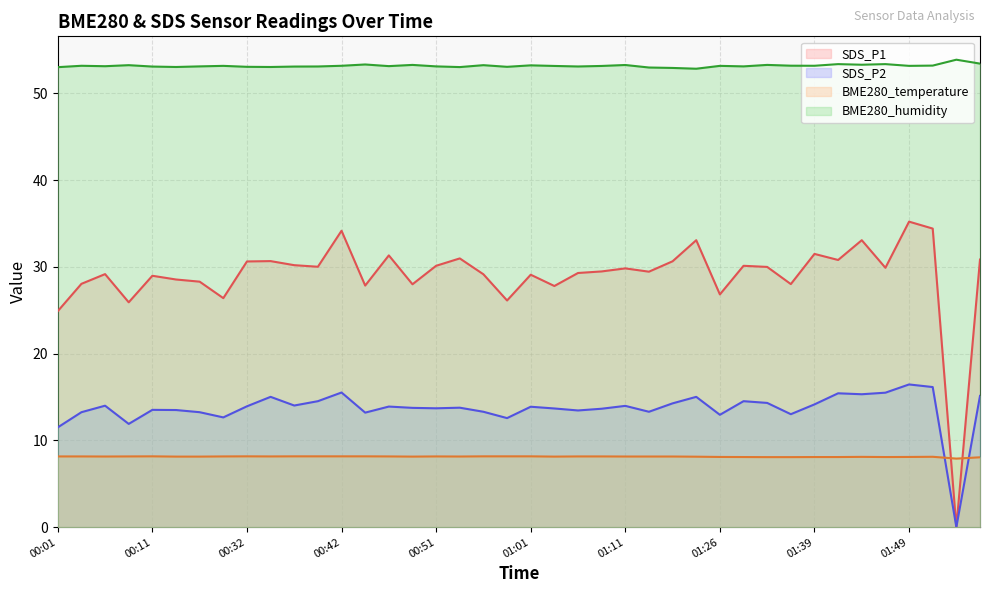

True or false: SDS_P2 has more than 2 points higher than both neighbors.

True